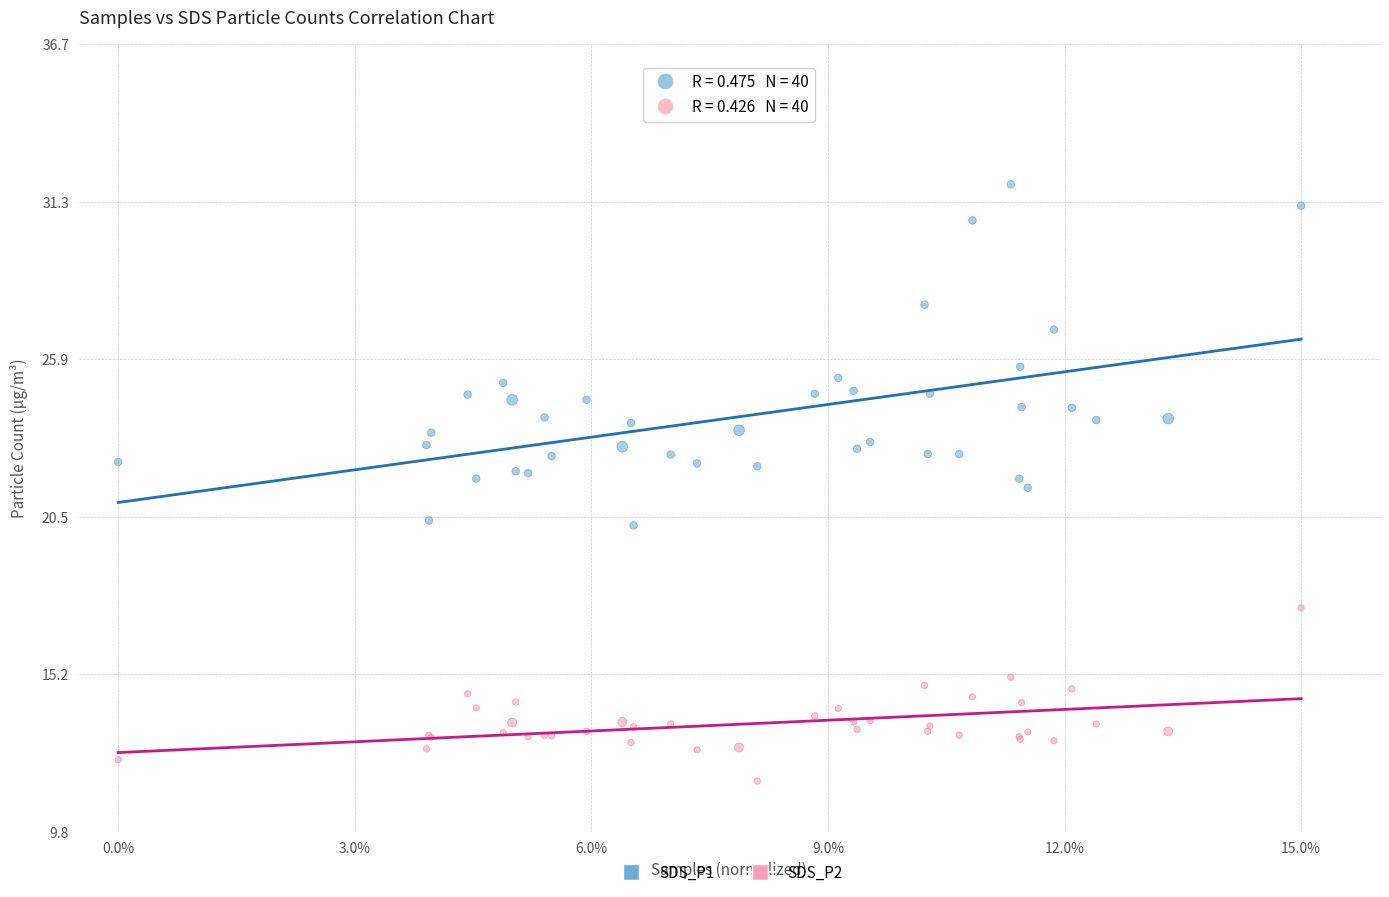

Which series reaches the maximum Y coordinate?

SDS_P1